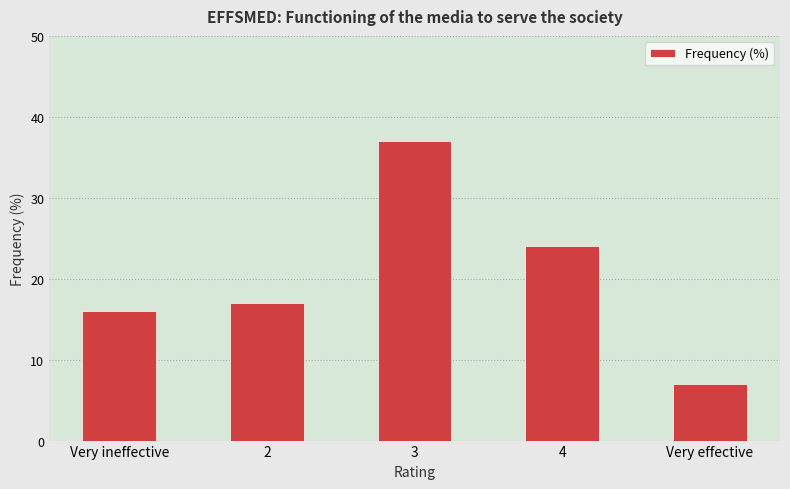

Are the bars horizontal?

No